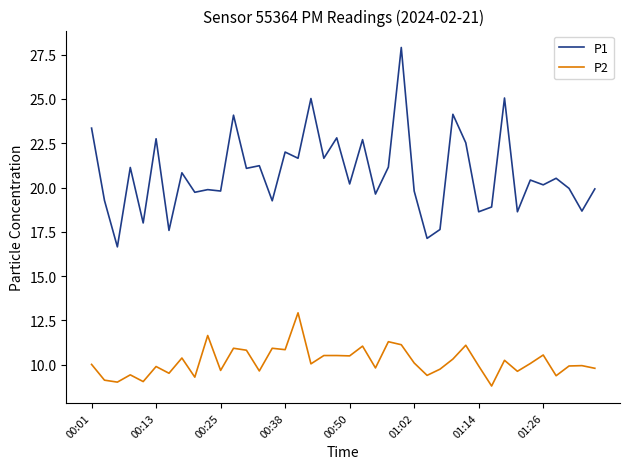

What is the highest value of the P2 series?

12.9